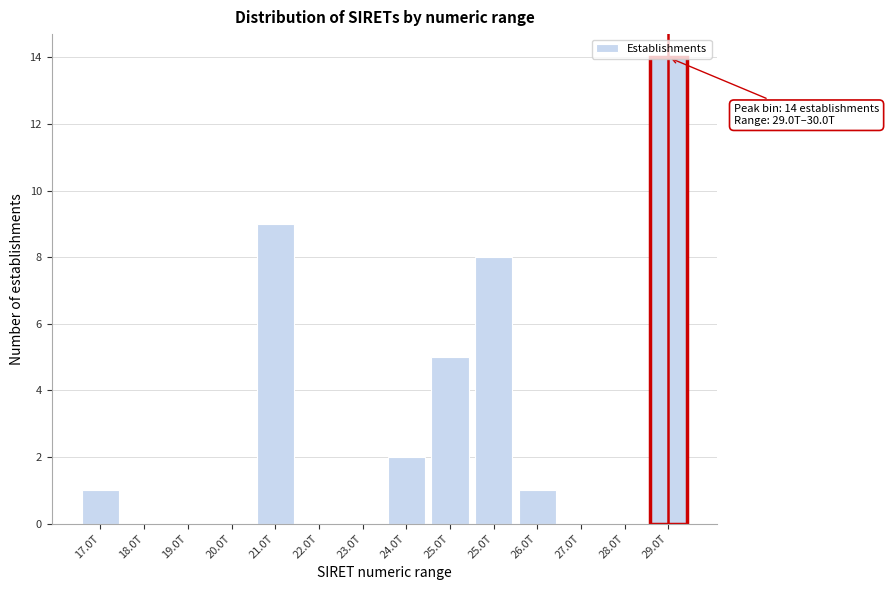

Count the number of categories in the chart.

14